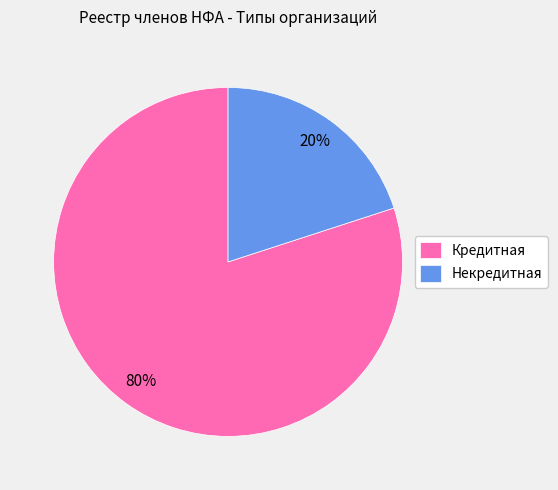

How many segments does this pie chart have?

2